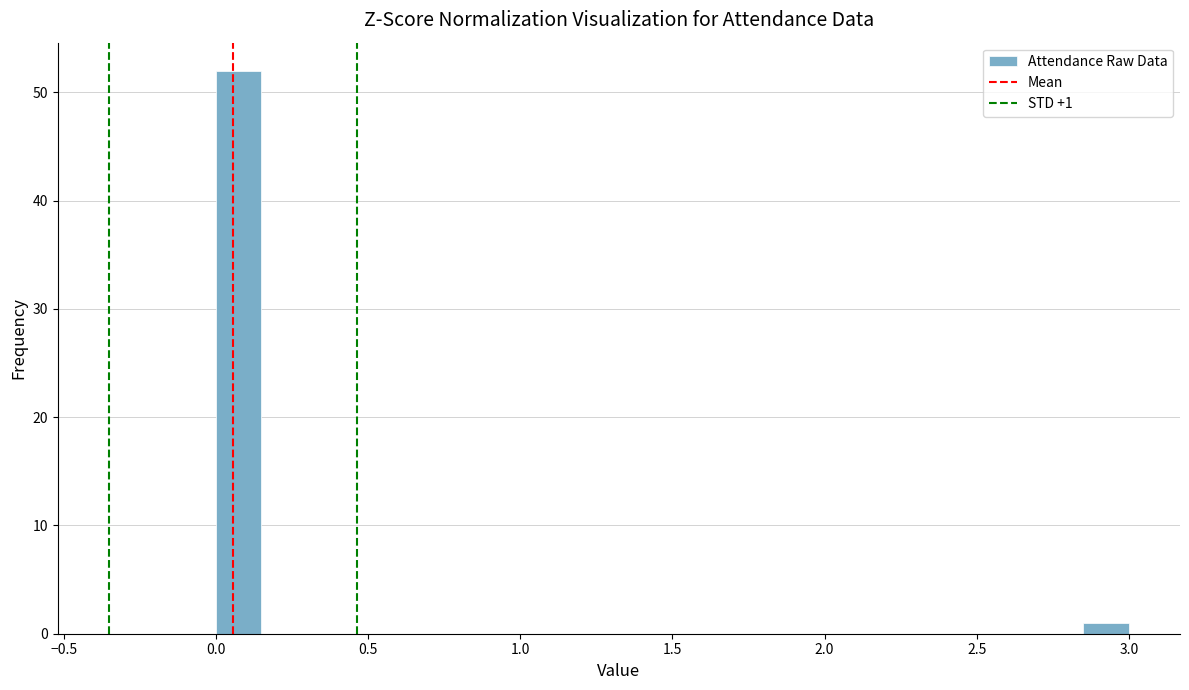

Read against the x-axis, roughly where is the centre of the tallest bar?

0.10